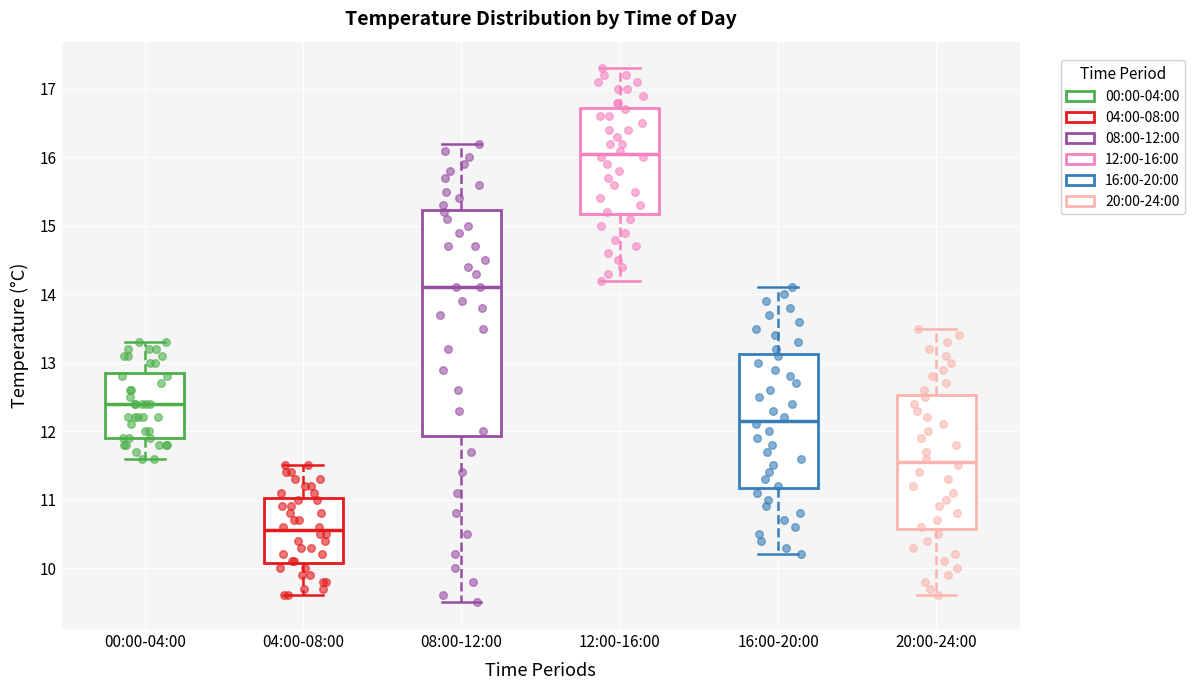

Comparing the boxes themselves (not the whiskers), which one is the tallest?

08:00-12:00